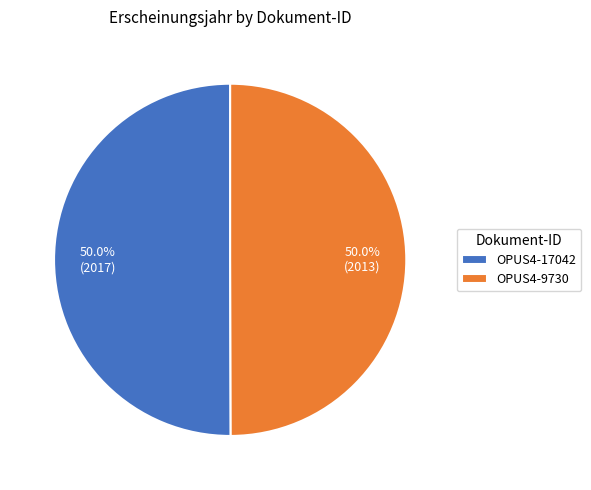

What is the ratio of the value at OPUS4-9730 to the value at OPUS4-17042?

1.0